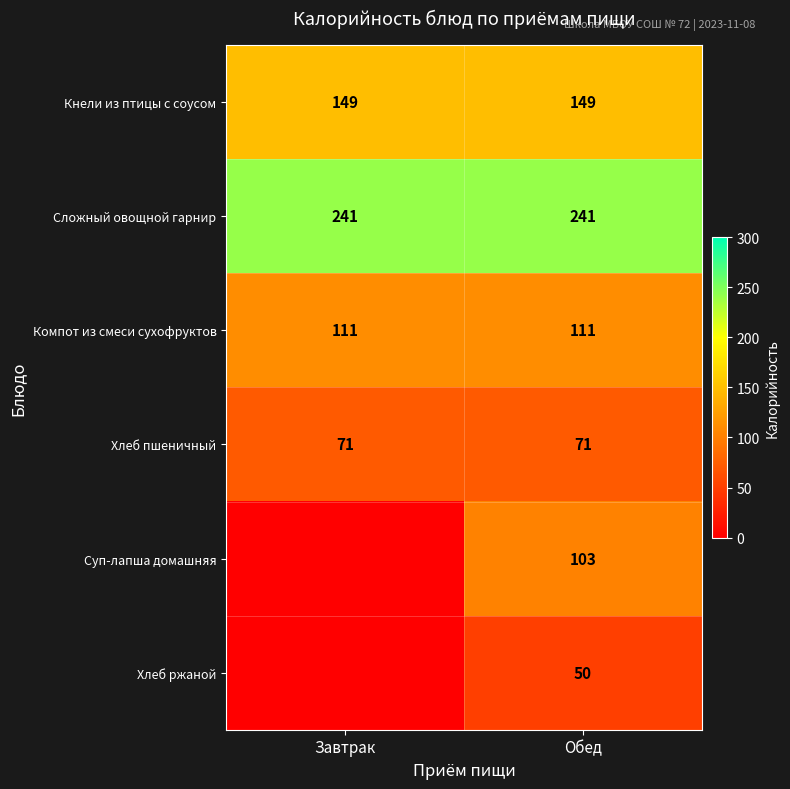

What is the difference between the highest and lowest values at Обед?

191